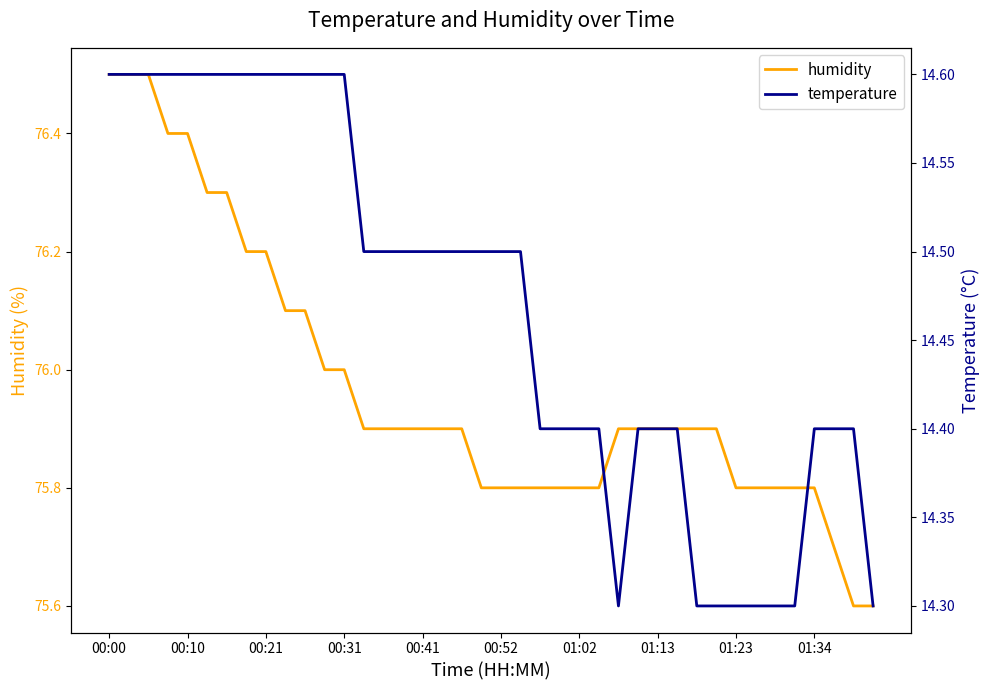

Which category has the highest value in the temperature series?

00:00